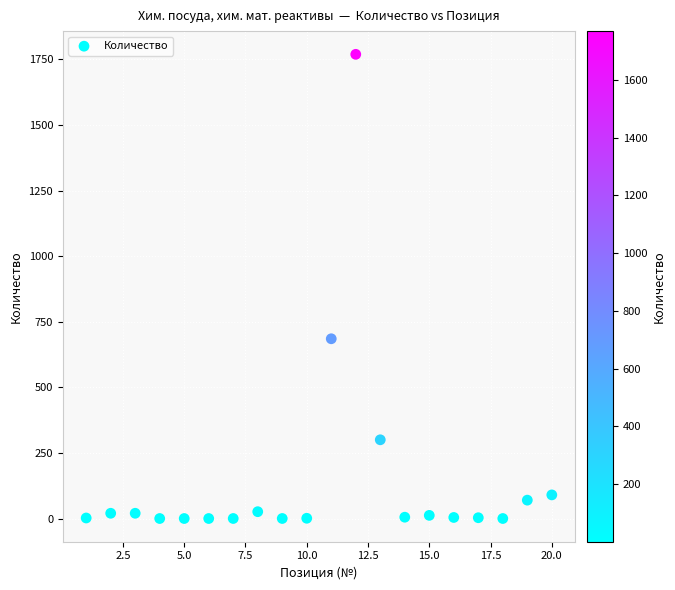

What Y value in the scatter plot is closest to 884?

685.0